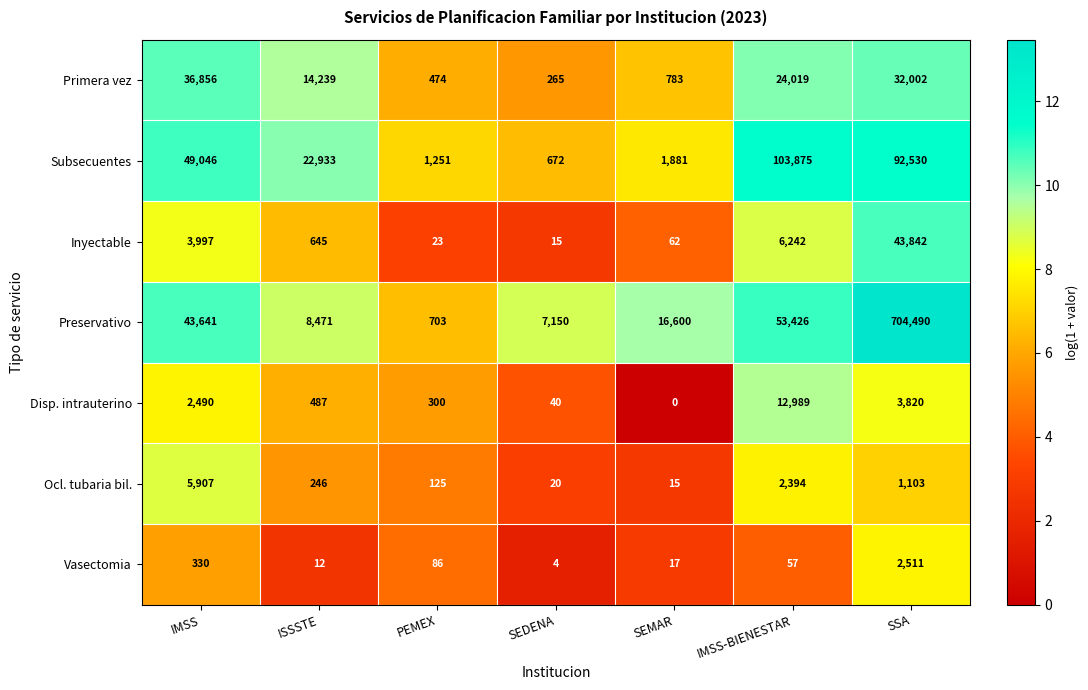

True or false: Disp. intrauterino has a value of 3820 at SSA.

True